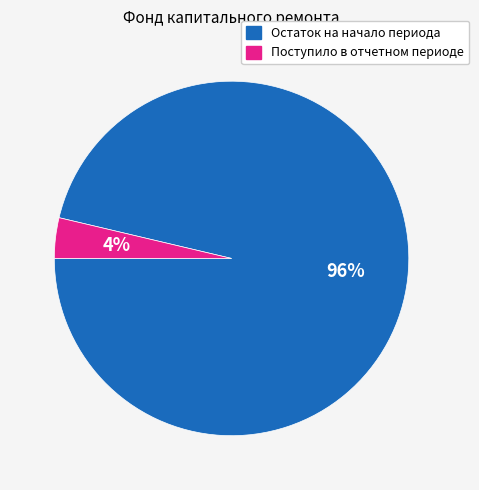

To the nearest percent, what is the average slice percentage?

50%